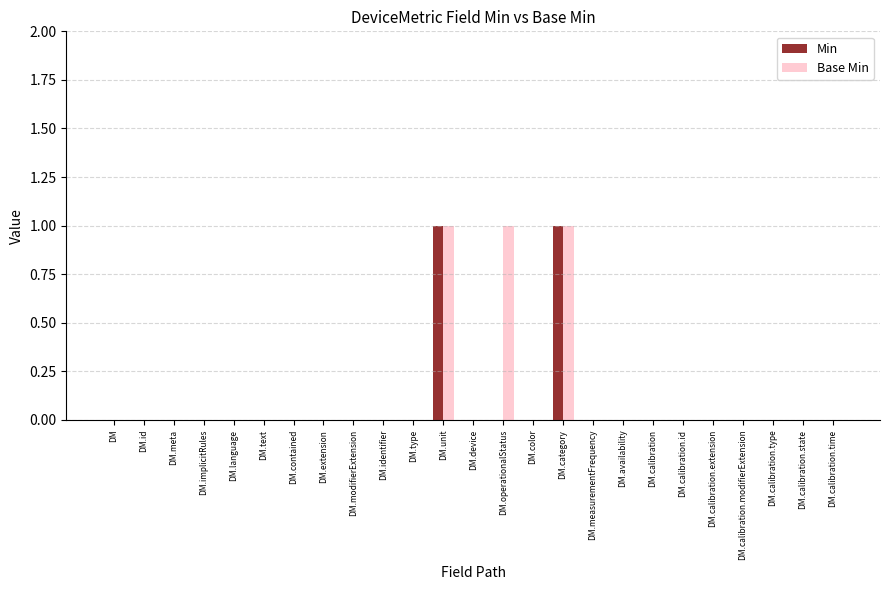

The Min series shows -1 at DM.device. True or false?

False